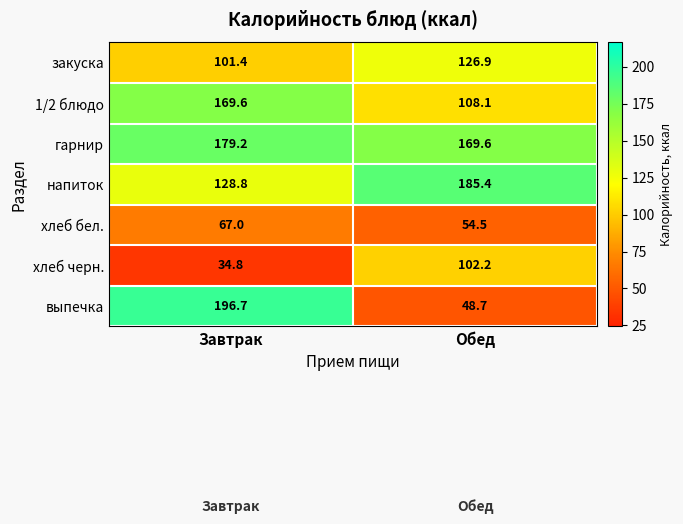

Reading left to right, what are all the values shown in this chart?

закуска: Завтрак=101.4	Обед=126.9
1/2 блюдо: Завтрак=169.6	Обед=108.1
гарнир: Завтрак=179.2	Обед=169.6
напиток: Завтрак=128.8	Обед=185.4
хлеб бел.: Завтрак=67.0	Обед=54.5
хлеб черн.: Завтрак=34.8	Обед=102.2
выпечка: Завтрак=196.7	Обед=48.7